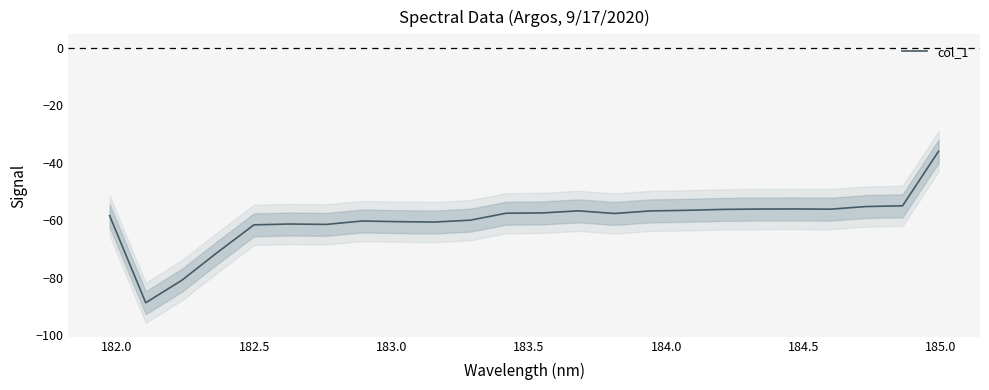

What is the maximum value for col_1?

-35.9